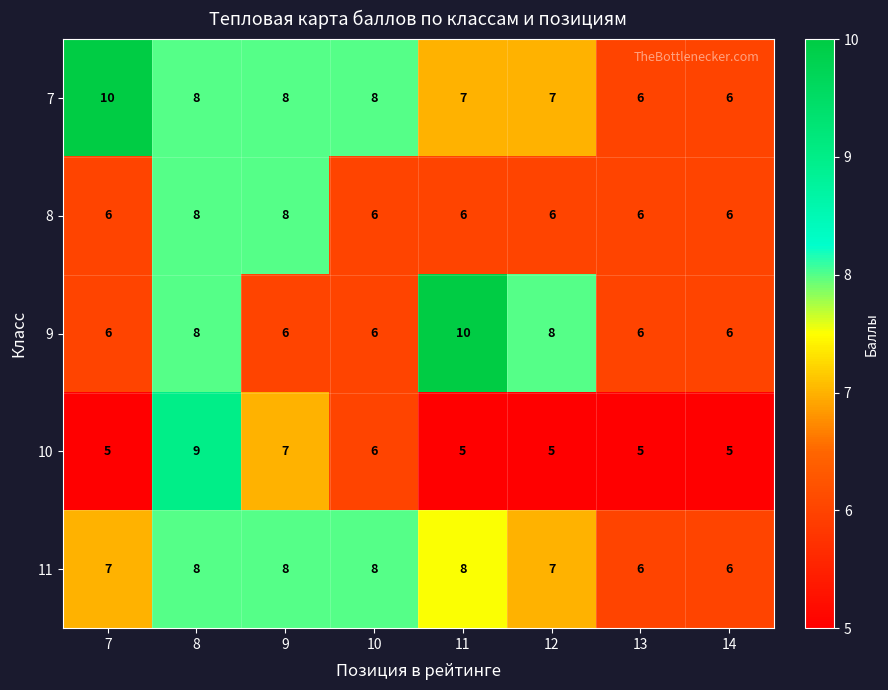

List the series in order of their overall mean, lowest first.

10, 8, 9, 11, 7